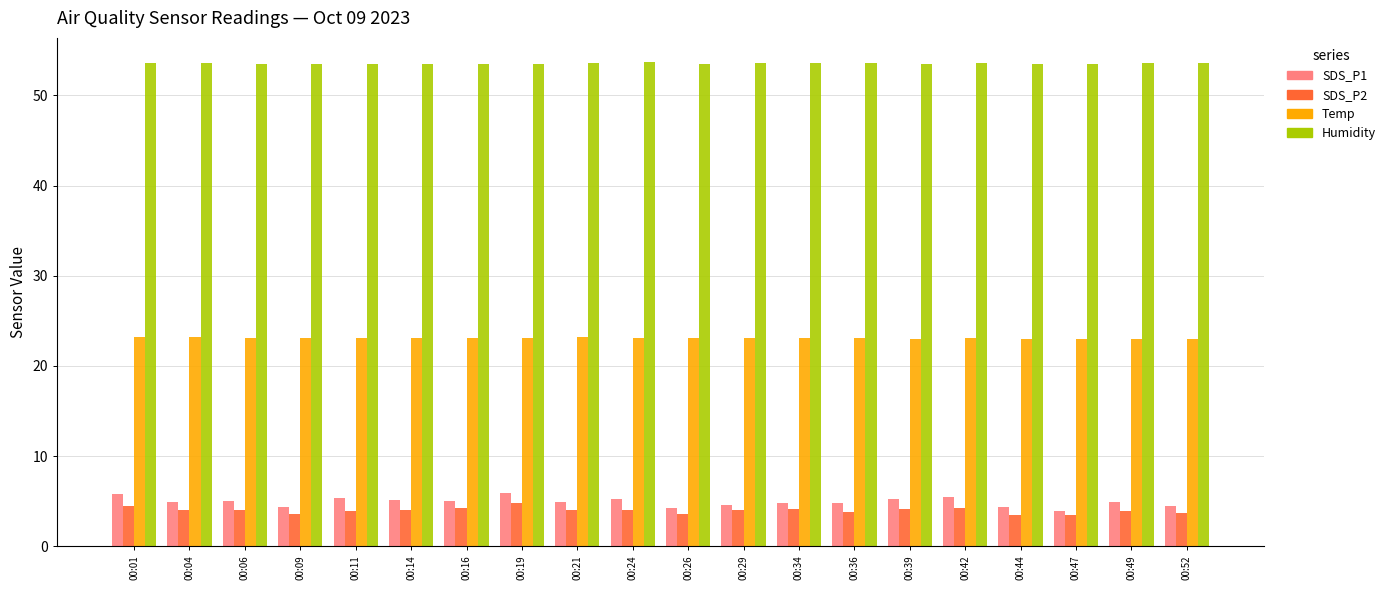

Which series has the largest total across all categories?

Humidity